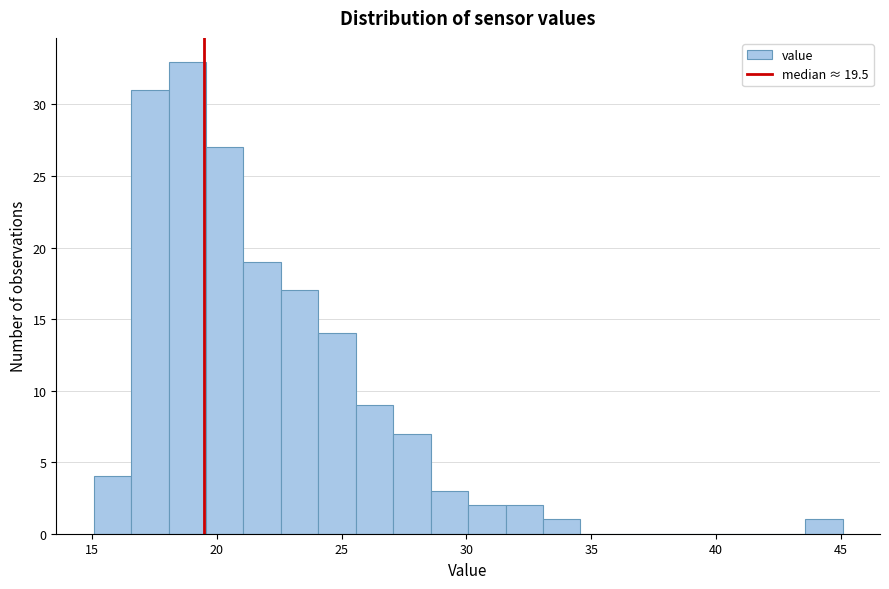

Around what value on the x-axis is the tallest bar? Give the approximate position of its centre, as read against the axis.

19.0